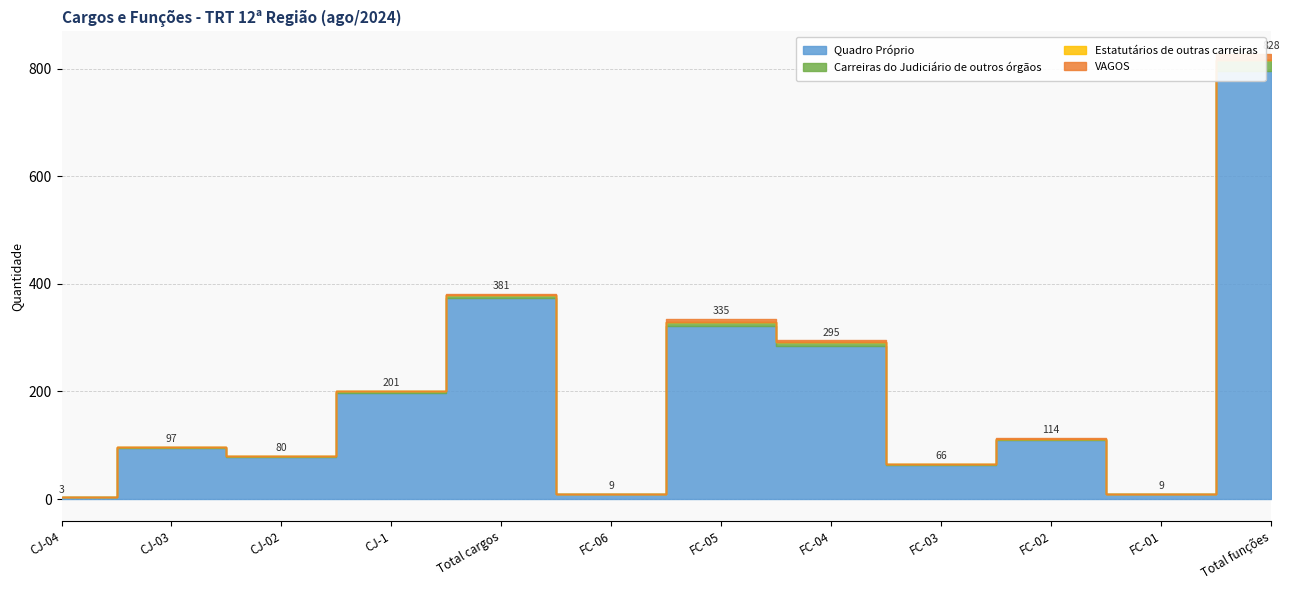

True or false: Quadro Próprio has more than 2 interior local peaks.

True